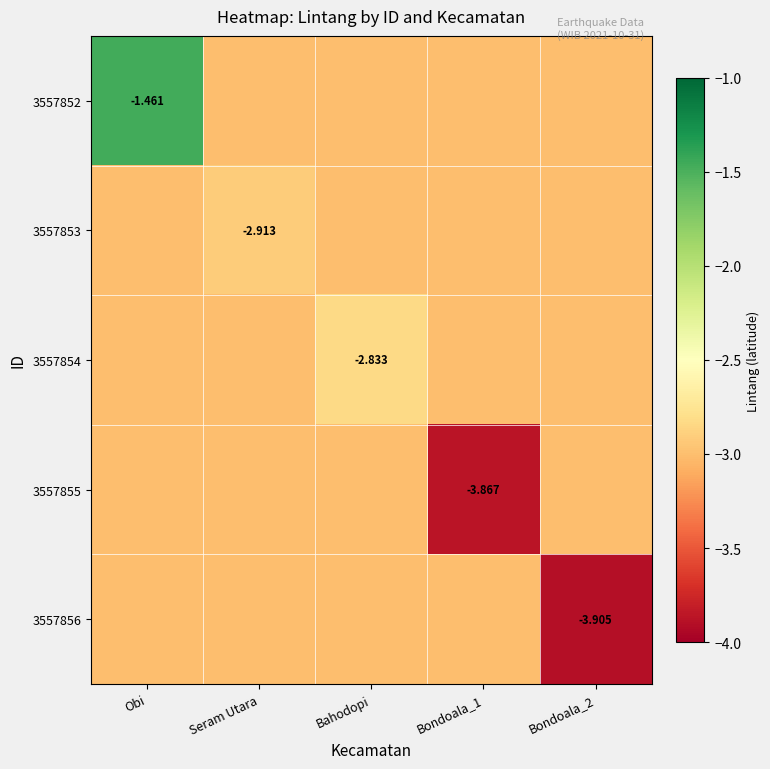

What is the sum of all 3557852 values?

-13.4